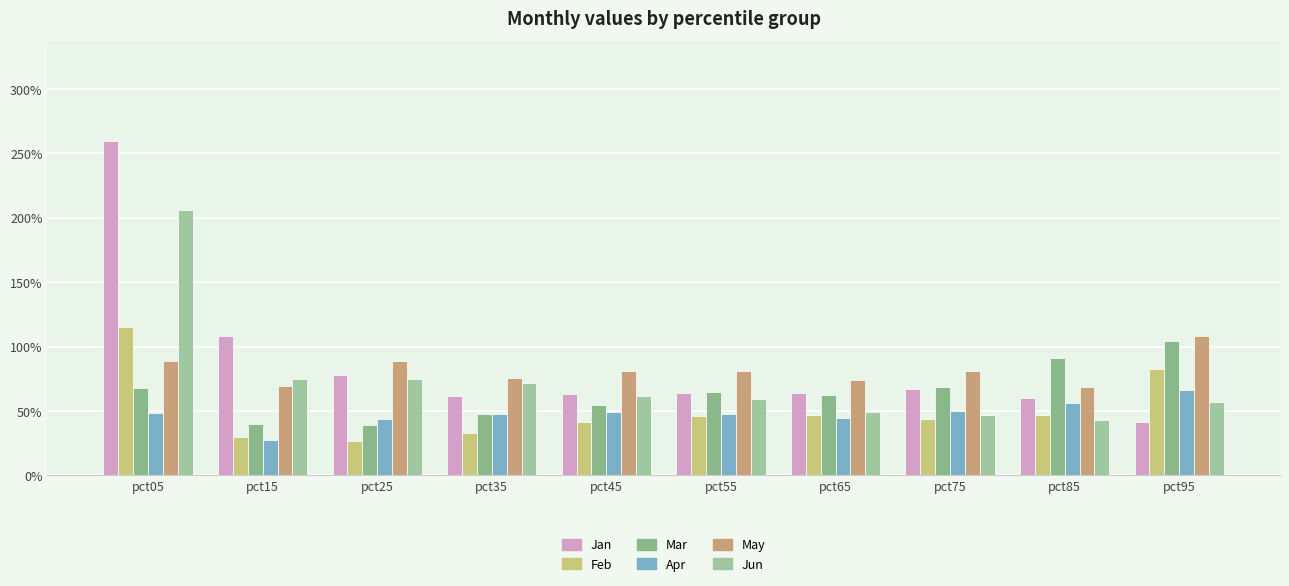

Does the chart contain any negative values?

No